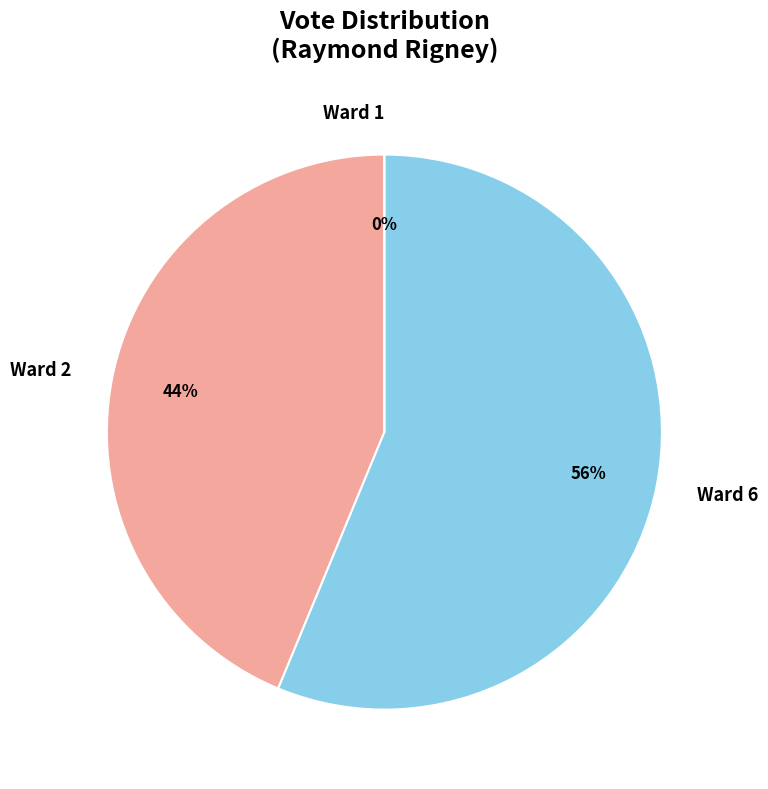

How many slices are in this pie chart?

3